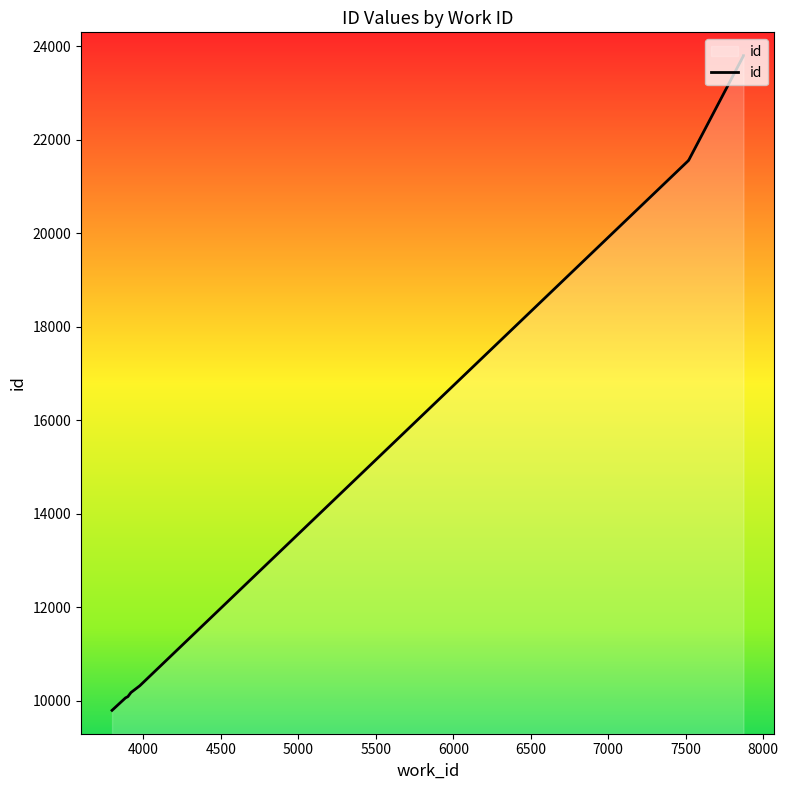

How many values are below 21565?

5